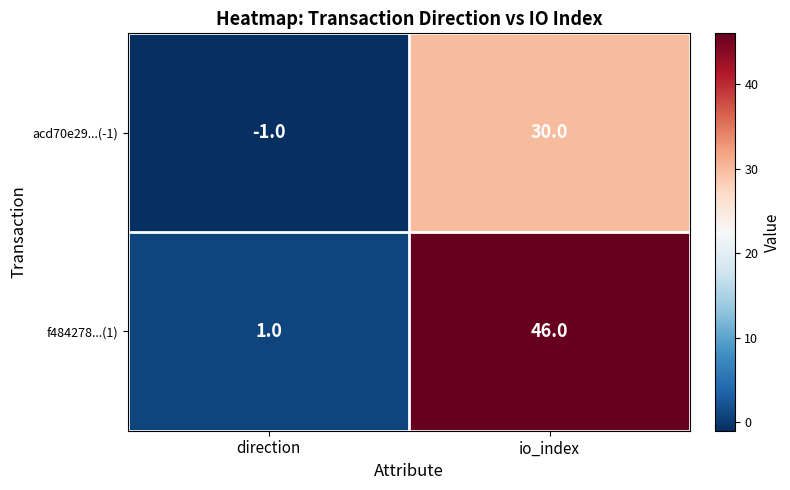

Which series has the widest spread of values?

f484278...(1)